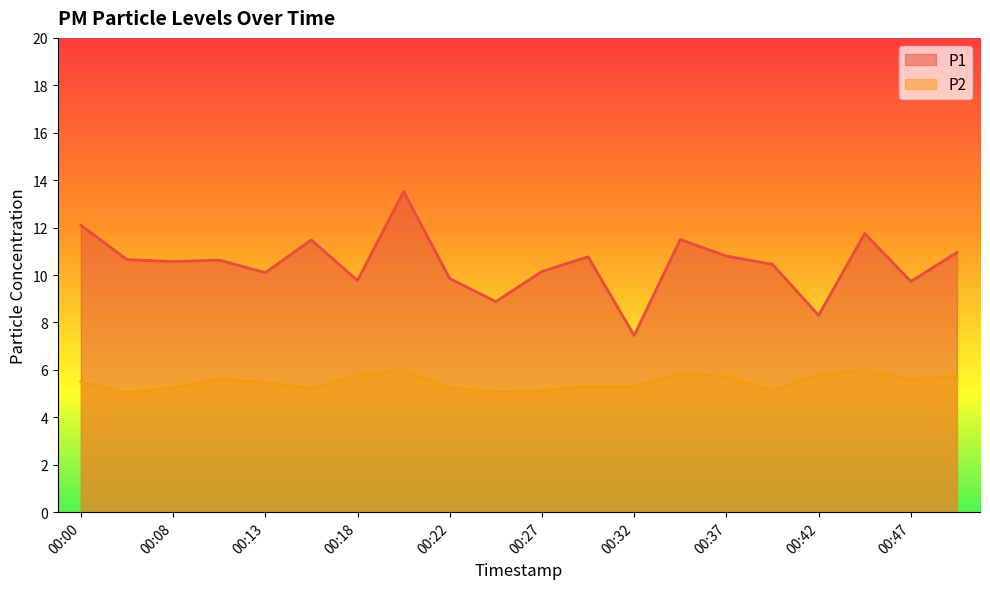

Reading left to right, list all the values displayed in this chart.

P1: 12.1	10.7	10.6	10.6	10.1	11.5	9.8	13.5	9.8	8.9	10.2	10.8	7.5	11.5	10.8	10.4	8.3	11.8	9.7	10.9
P2: 5.5	5.0	5.2	5.6	5.5	5.2	5.8	6.0	5.2	5.1	5.1	5.3	5.3	5.8	5.7	5.1	5.8	6.0	5.6	5.7